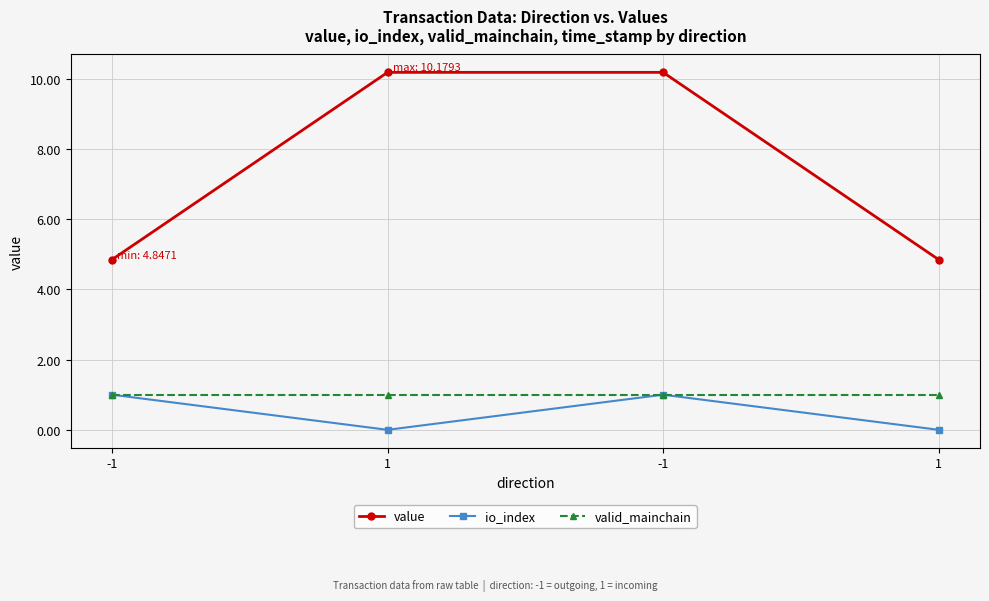

How many lines are shown in the chart?

3